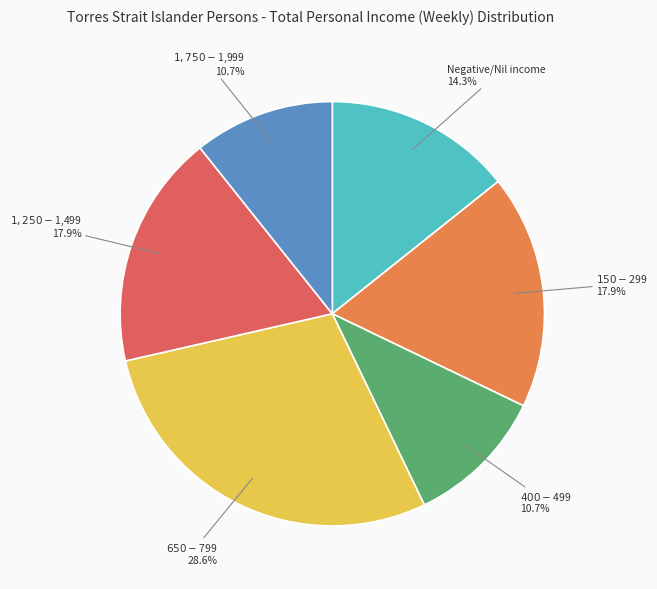

Does any single category account for the majority?

No